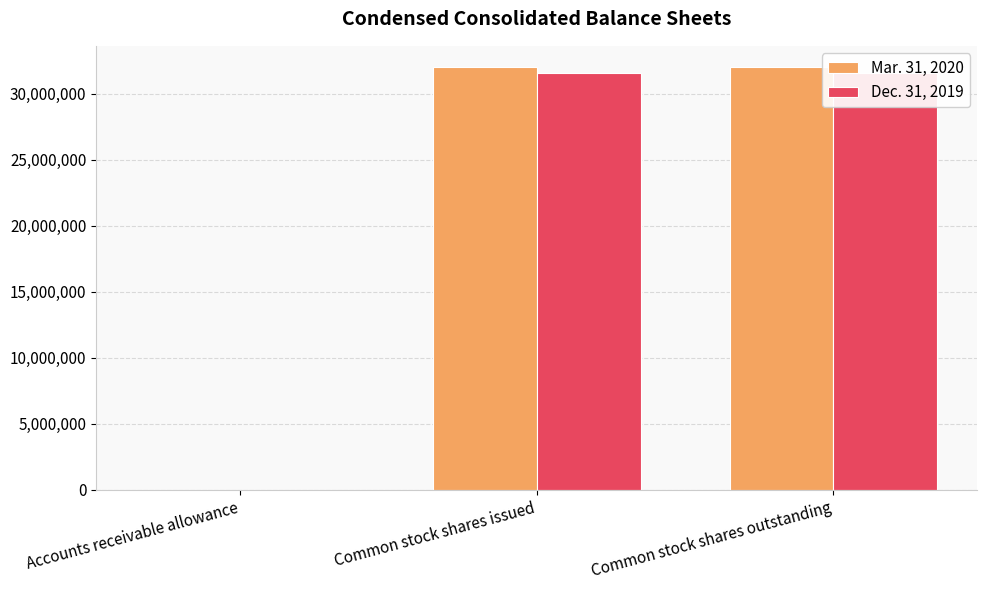

Reading left to right, list all the values displayed in this chart.

Mar. 31, 2020: 1376	32023572	32023572
Dec. 31, 2019: 797	31544361	31544361